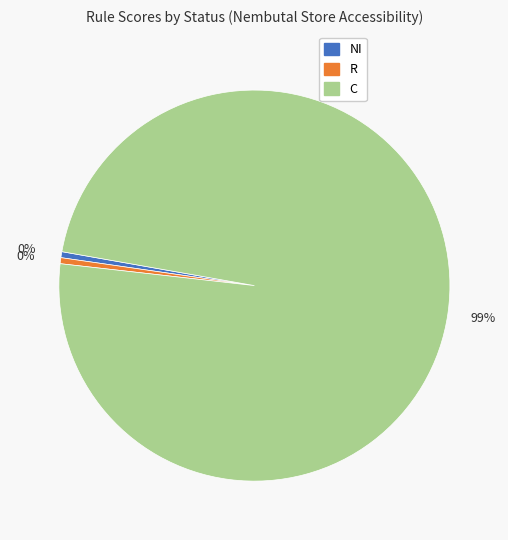

Which category has the biggest portion of the pie?

C